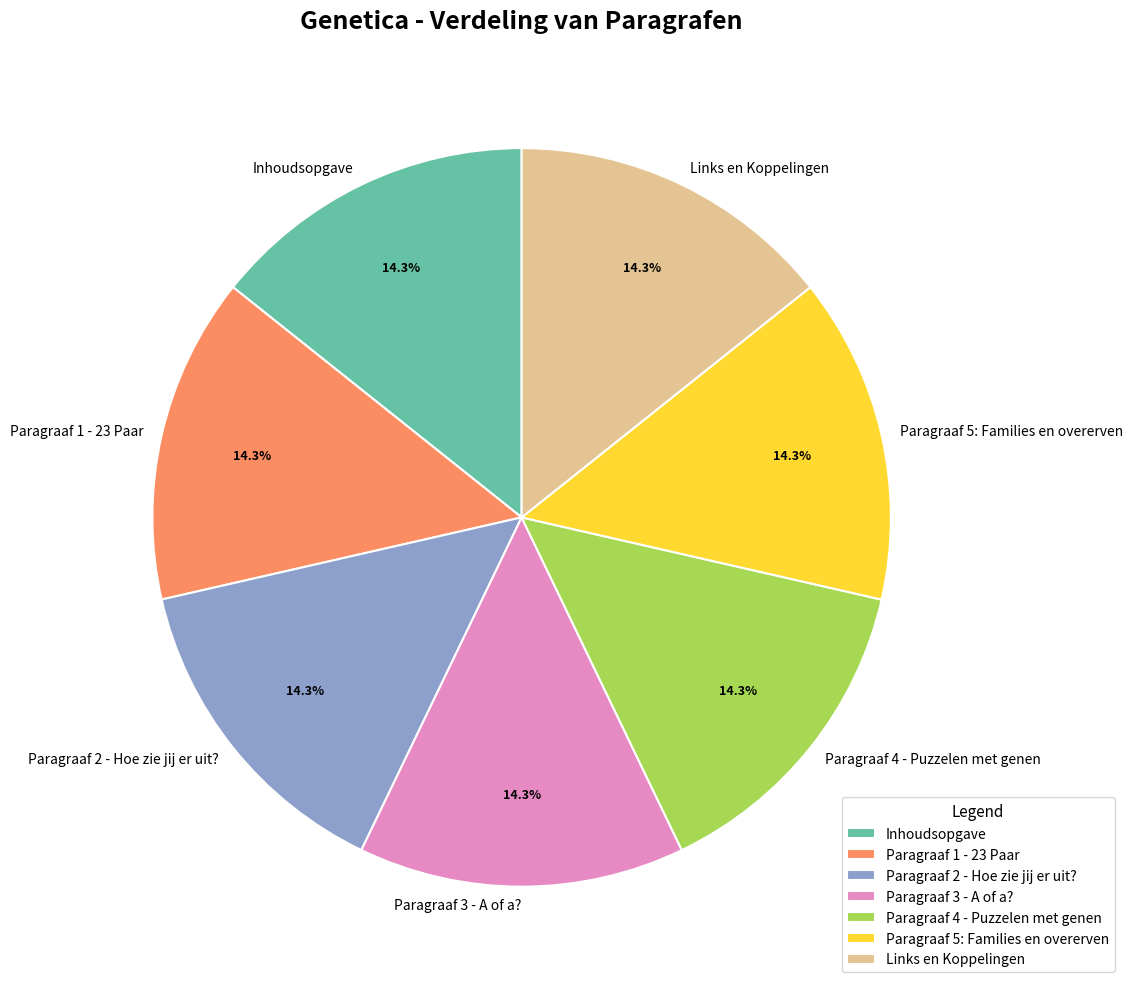

To the nearest percent, what is the combined percentage of Links en Koppelingen and Paragraaf 3 - A of a??

29%